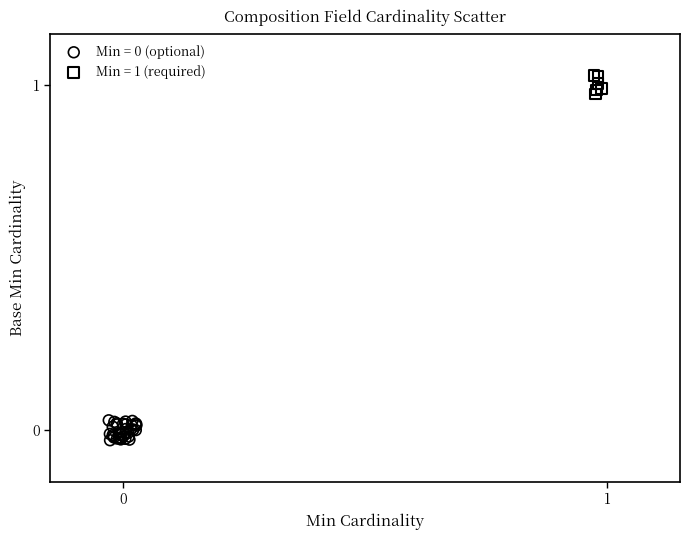

Which series reaches the maximum Y coordinate?

Min = 1 (required)